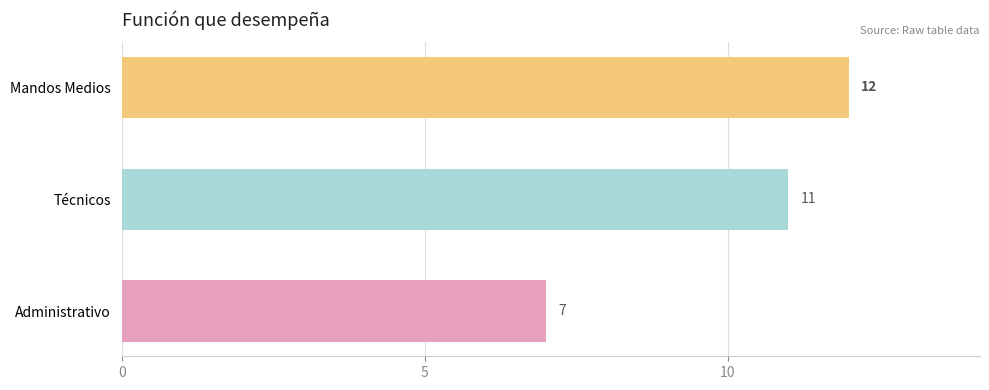

What is the average value?

10